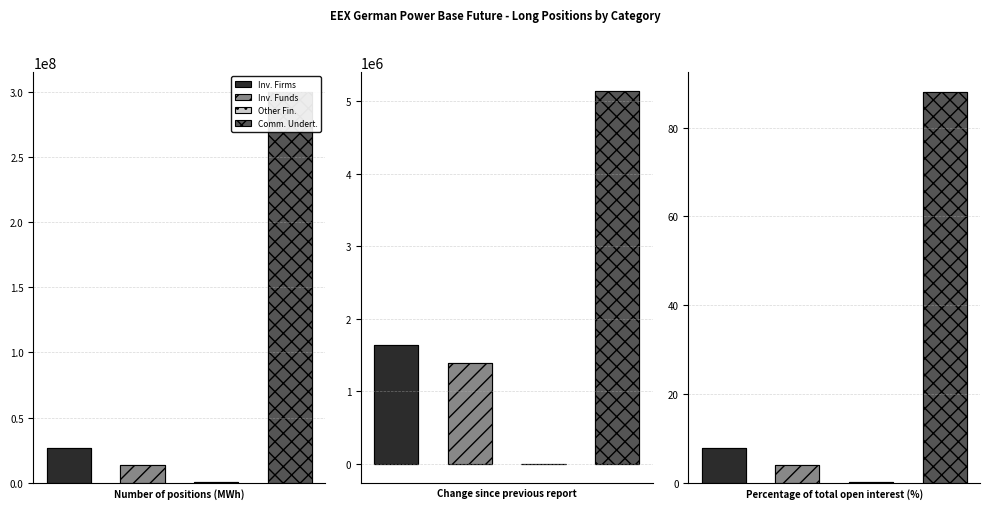

How many bars are there in total?

12